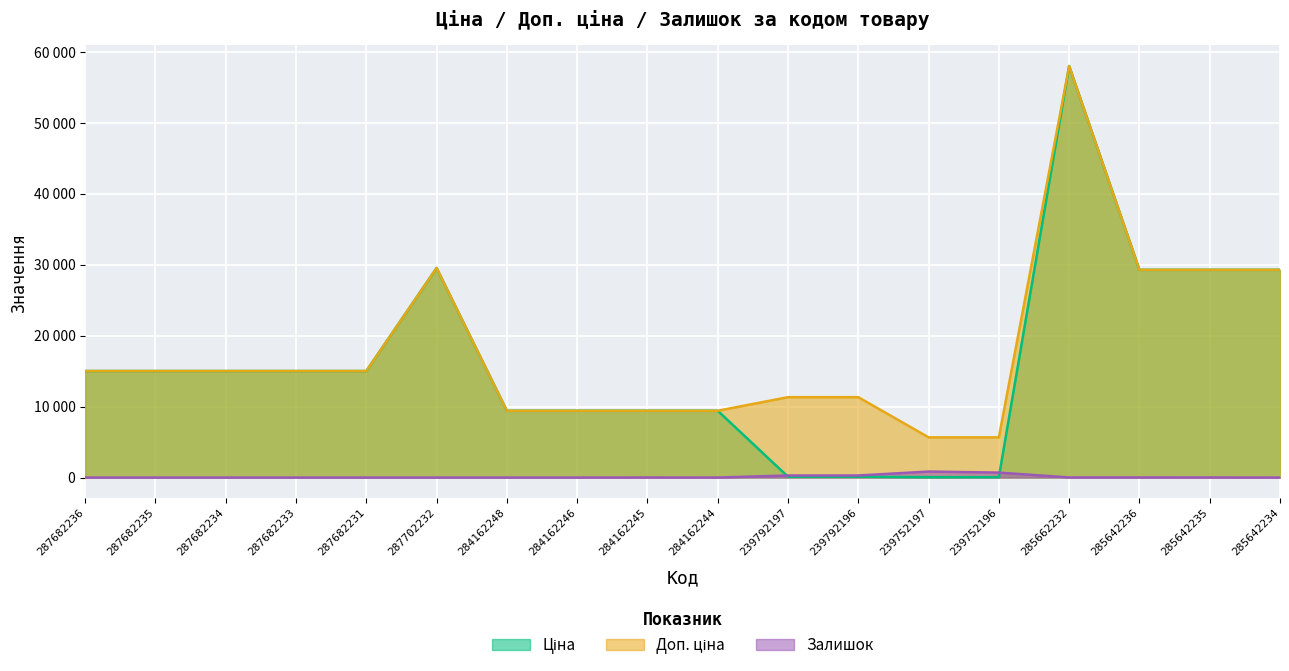

What is the average value of the Ціна series?

16031.9